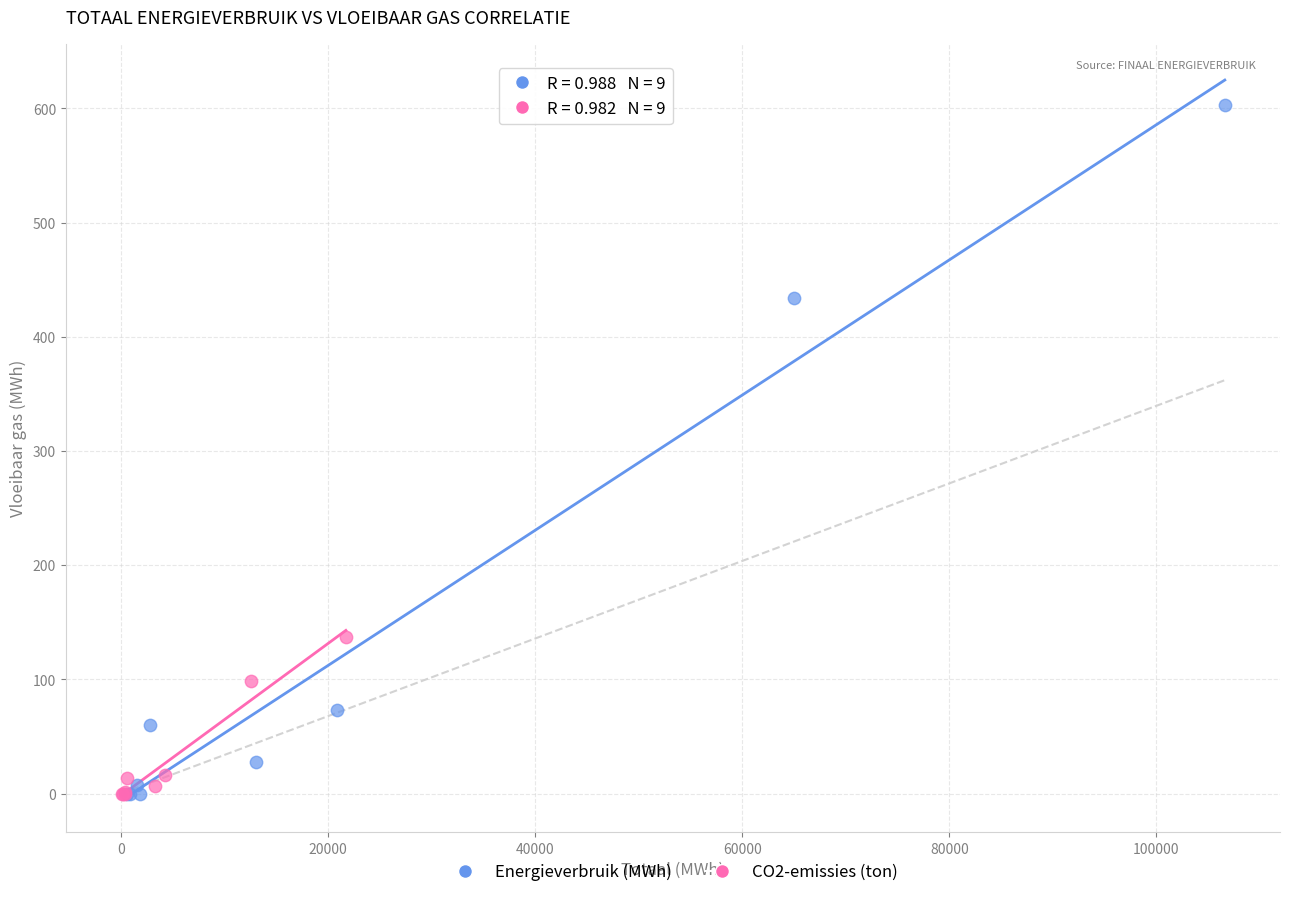

Which series reaches the maximum Y coordinate?

Energieverbruik (MWh)